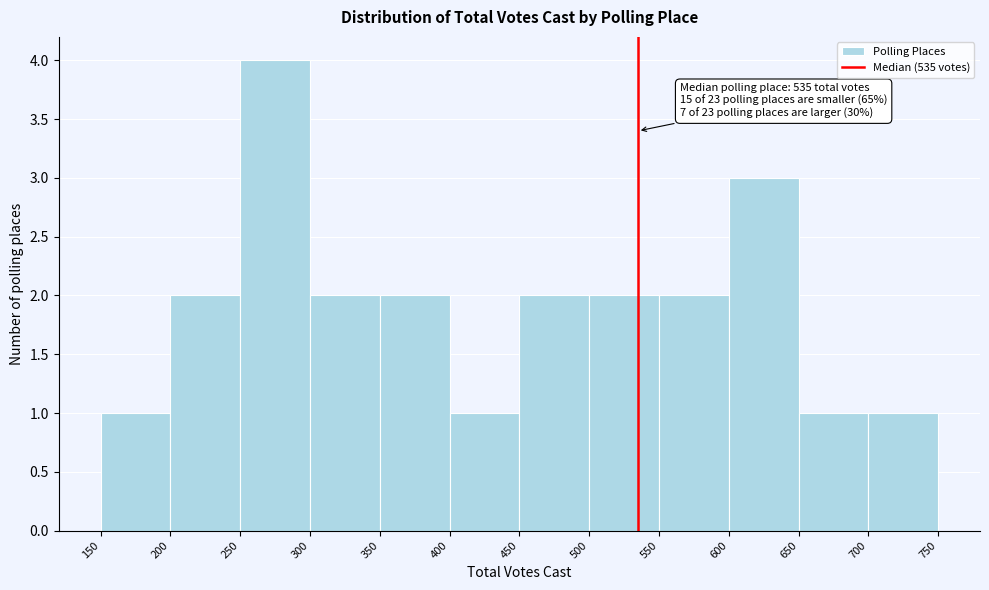

Which range on the x-axis has the tallest bar?

250 to 300